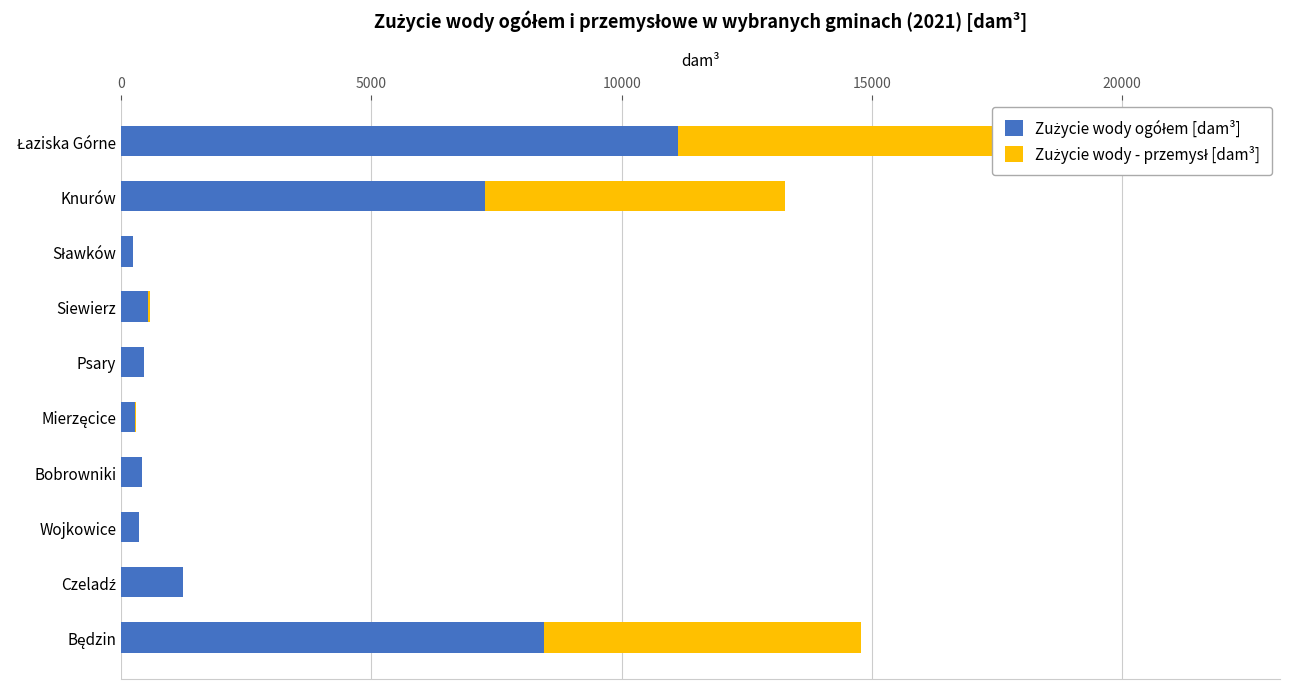

How many data points does each series have?

10